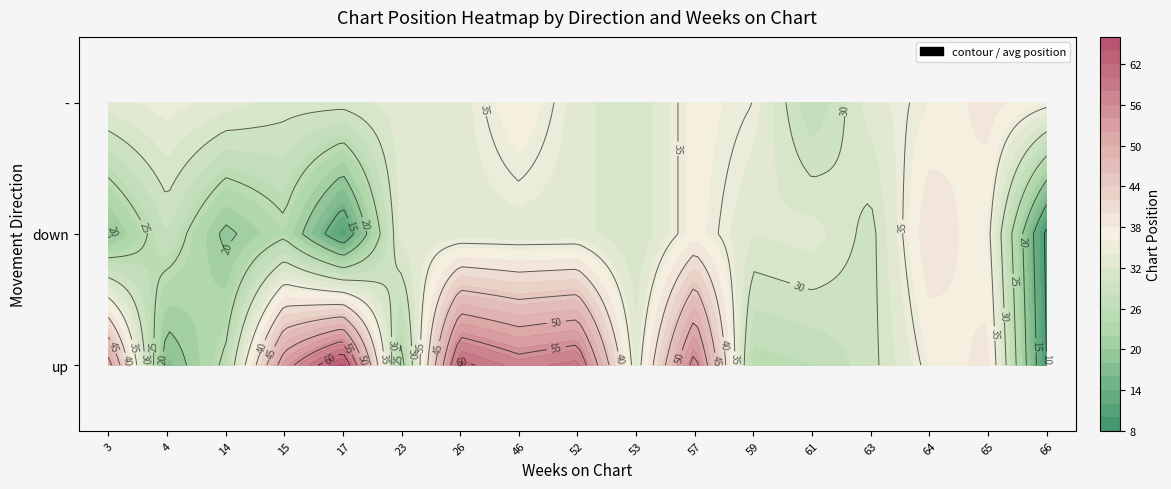

Rank the series by their maximum value, from highest to lowest.

up, down, -